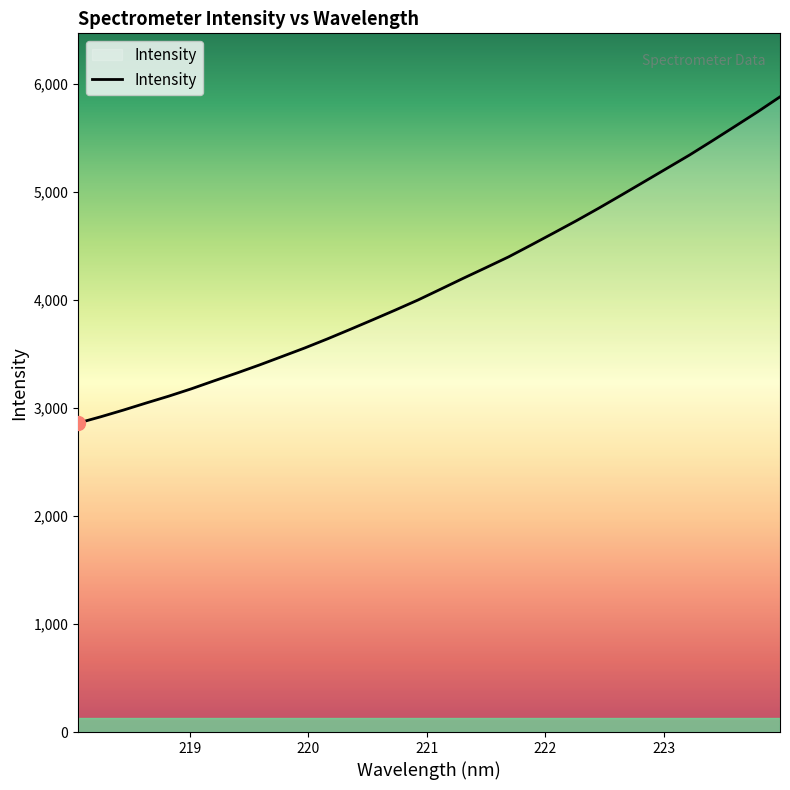

What is the minimum value shown in the chart?

2861.2